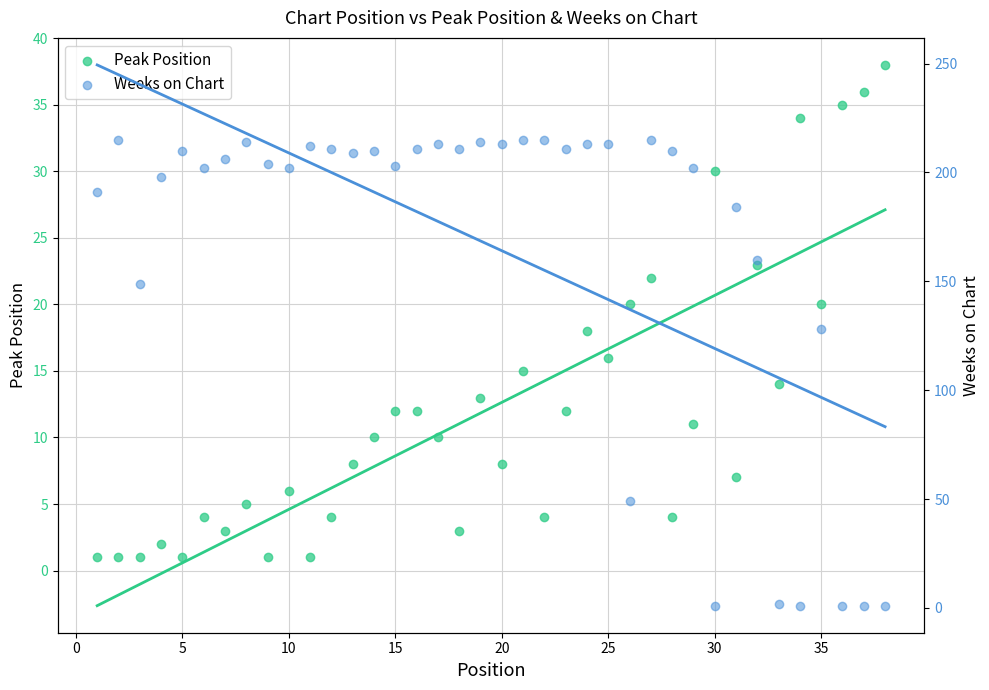

What are all the series names shown in the legend?

Peak Position, Weeks on Chart